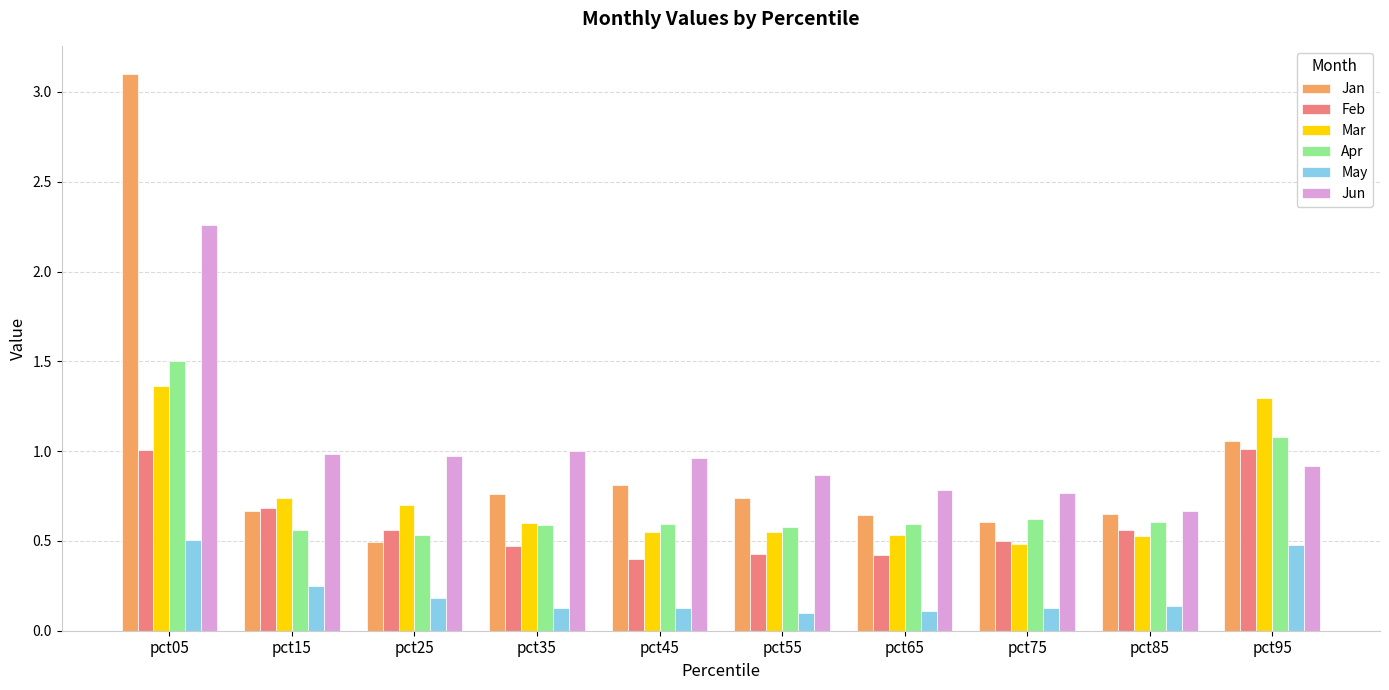

List the series in order of their peak value, lowest first.

May, Feb, Mar, Apr, Jun, Jan